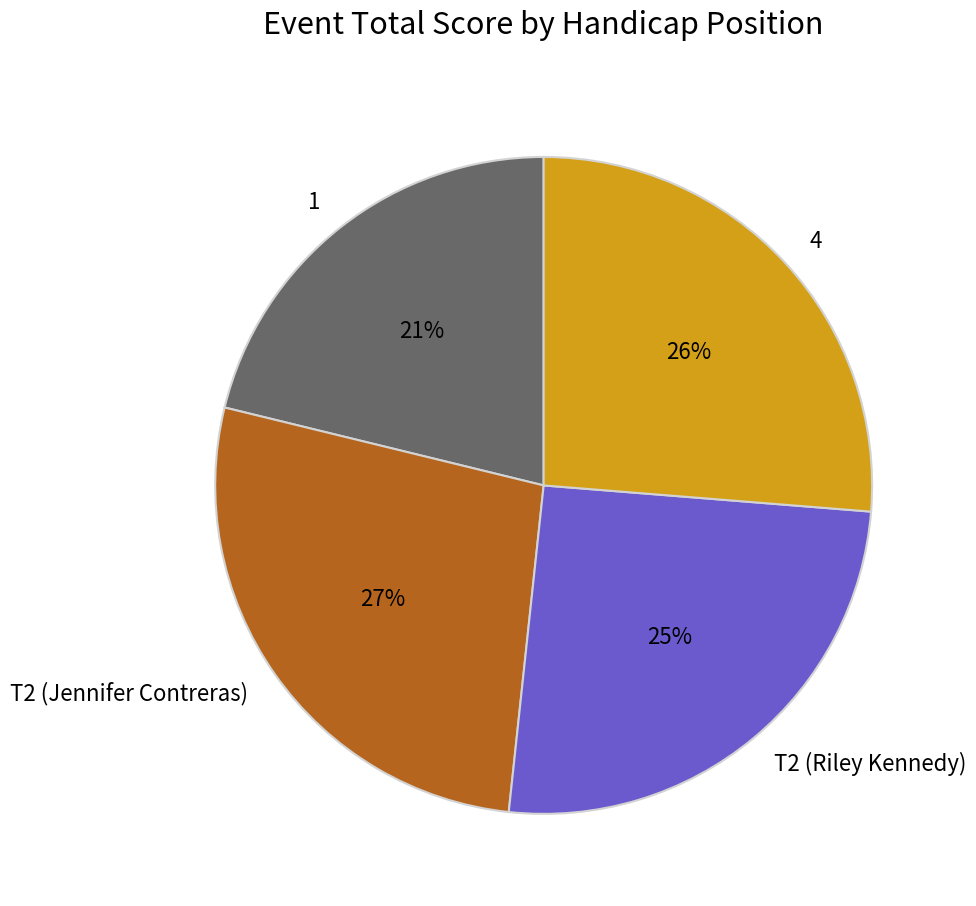

Count the number of slices in the pie.

4